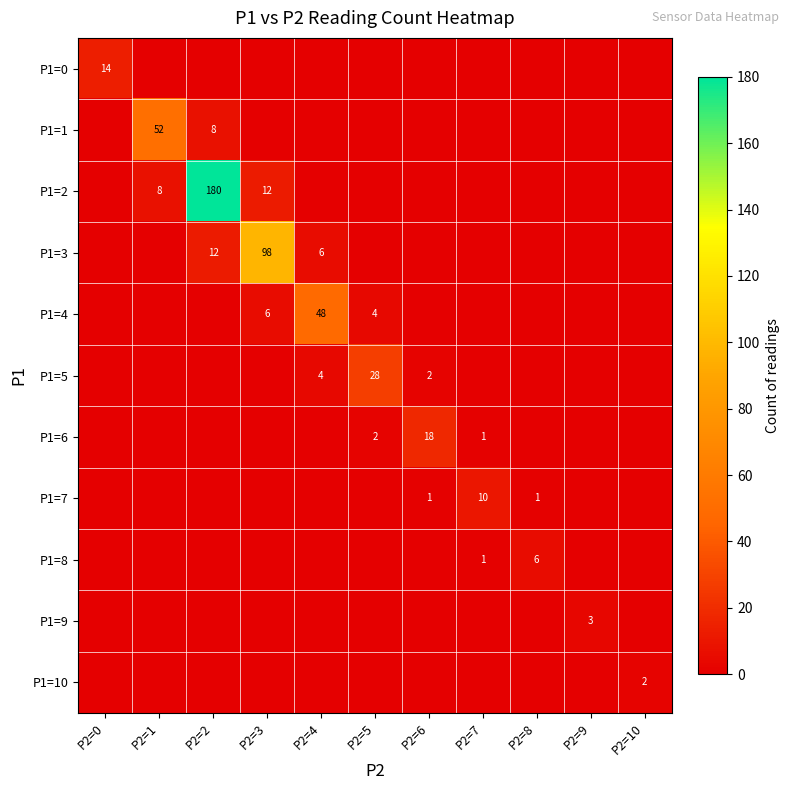

Is it true that P1=9 equals 4 at P2=9?

False